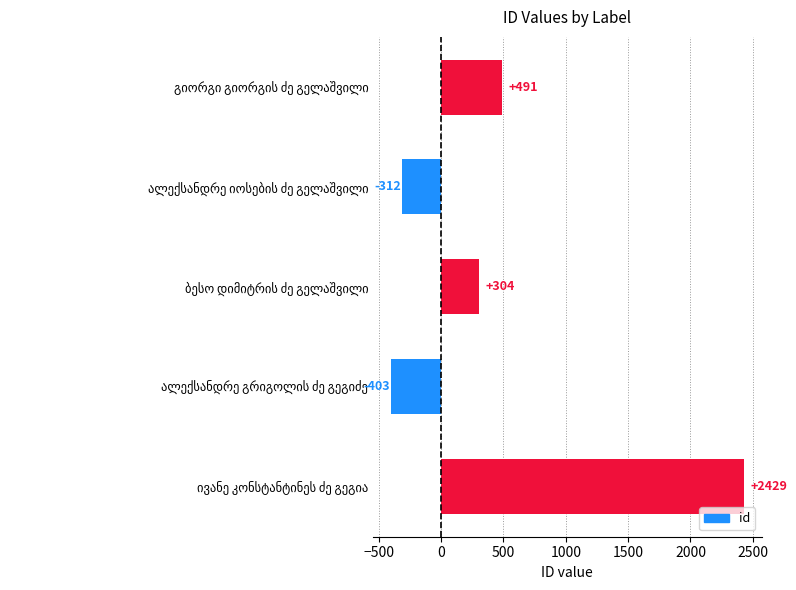

What is the maximum value shown in the chart?

2429